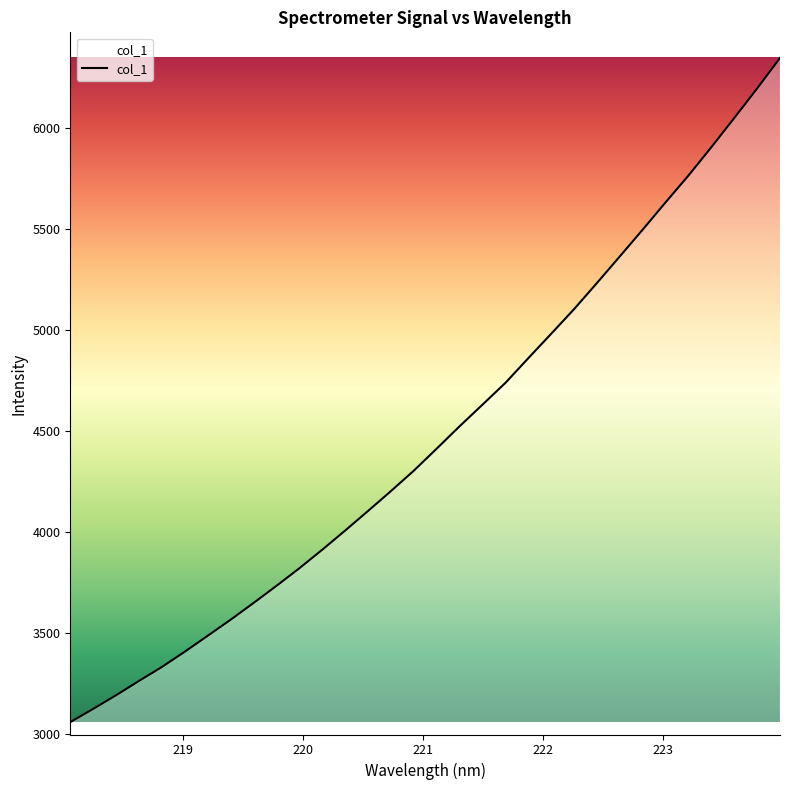

What is the maximum value shown in the chart?

6344.3